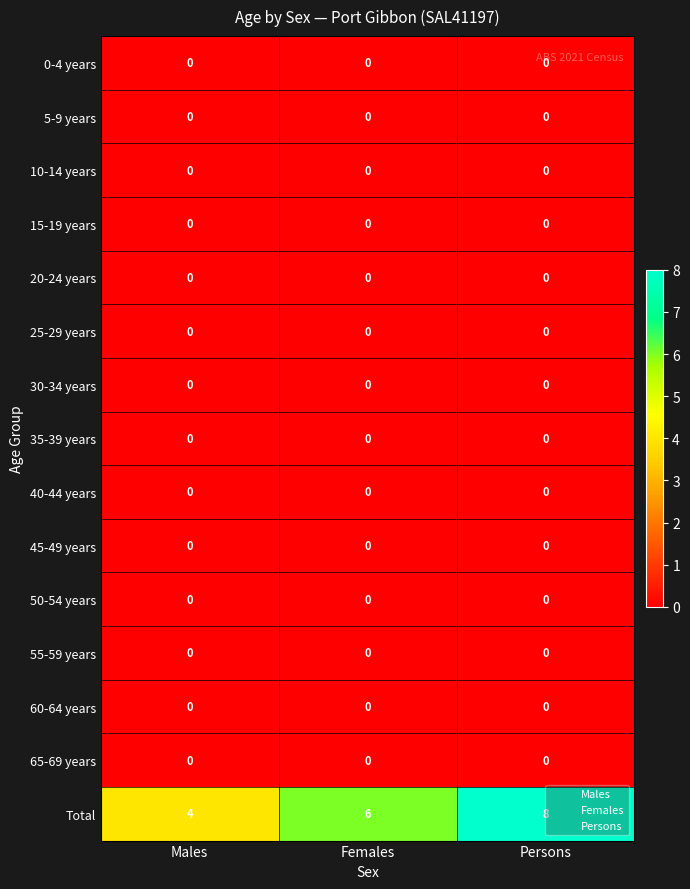

At how many categories does at least one series exceed 1?

3